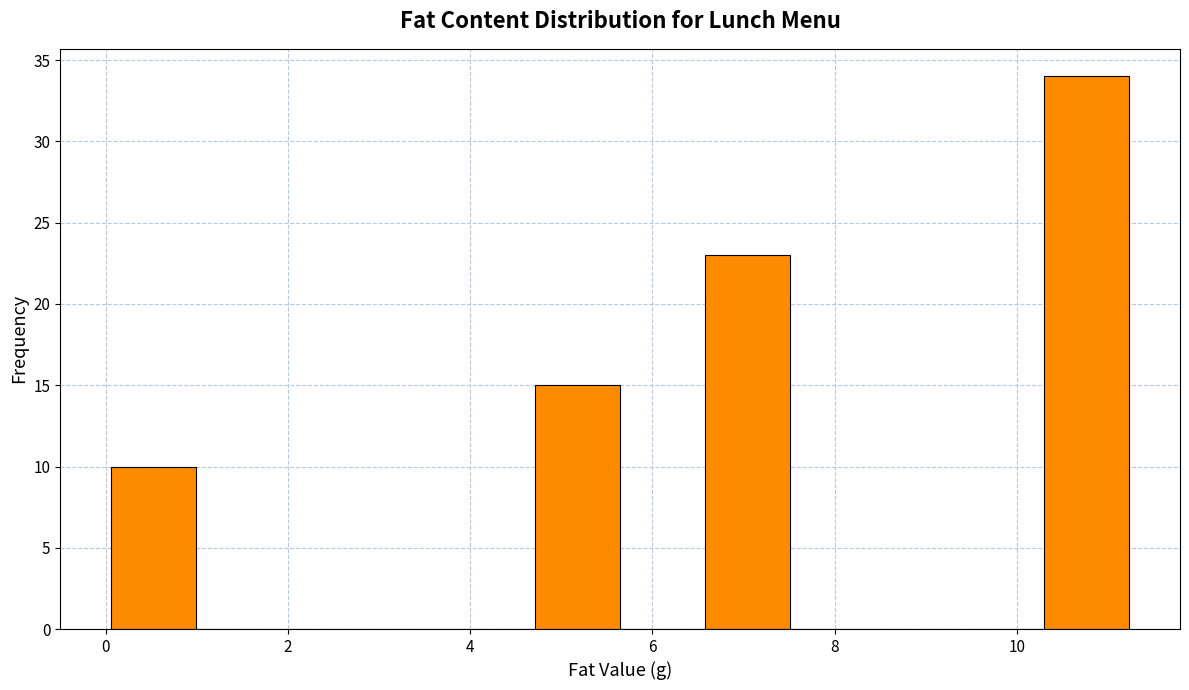

Reading left to right, list every bar in this chart as the range it spans on the x-axis followed by its height. Neither the bar edges nor the heights are printed on the chart, so give them approximately, as read against the axes.

0.0 to 1.0: 10
1.0 to 2.0: 0
2.0 to 2.8: 0
2.8 to 3.8: 0
3.8 to 4.8: 0
4.8 to 5.6: 15
5.6 to 6.6: 0
6.6 to 7.6: 23
7.6 to 8.4: 0
8.4 to 9.4: 0
9.4 to 10.2: 0
10.2 to 11.2: 34